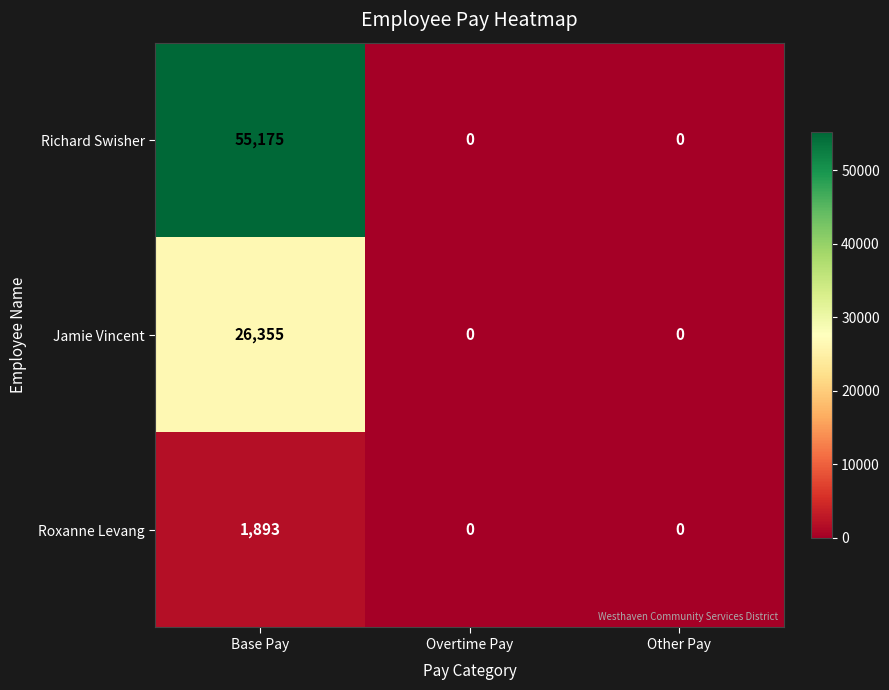

At which category does the chart reach its peak across all series?

Base Pay